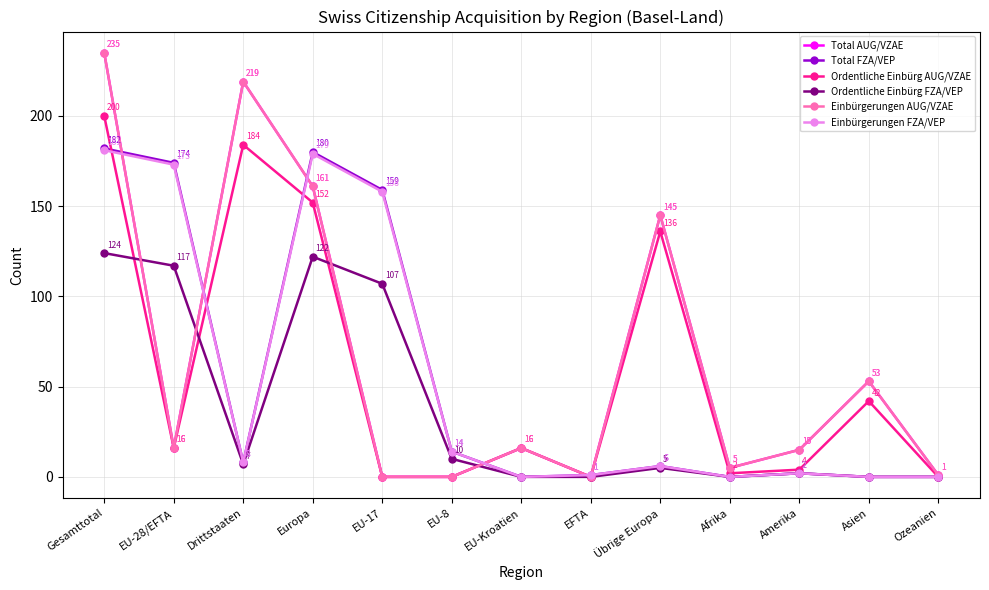

Is this an area chart (filled region under the line)?

No